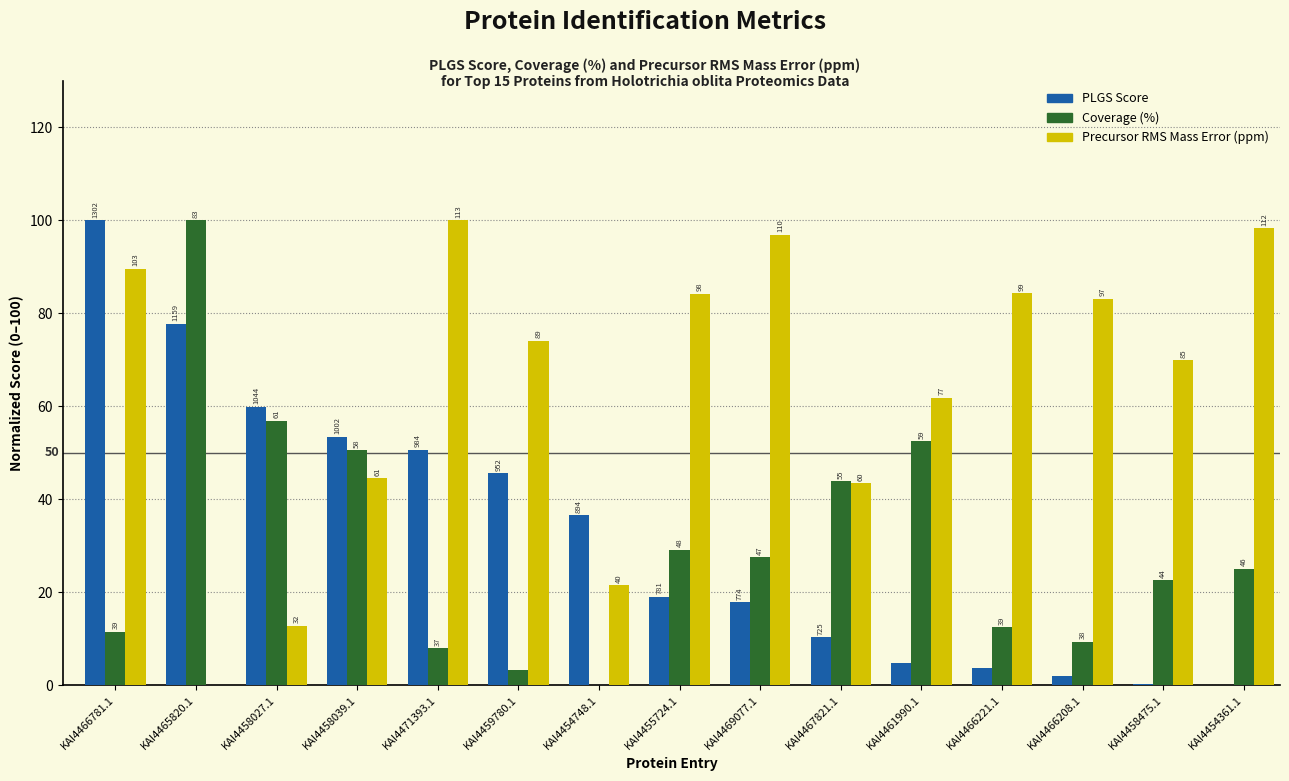

Which series changed the most between KAI4458039.1 and KAI4454748.1?

Coverage (%)